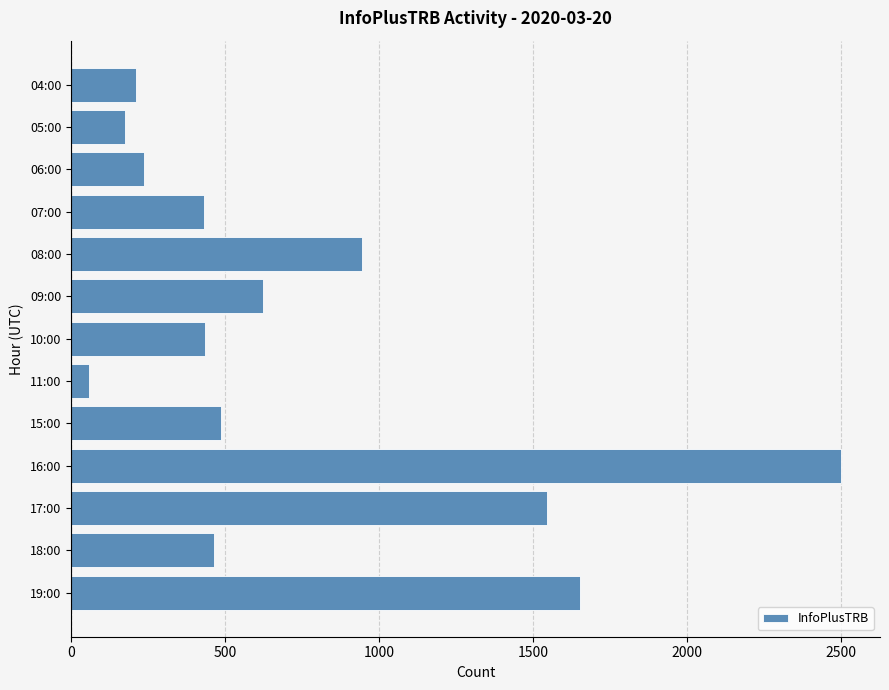

What is the difference between the maximum and minimum values?

2444